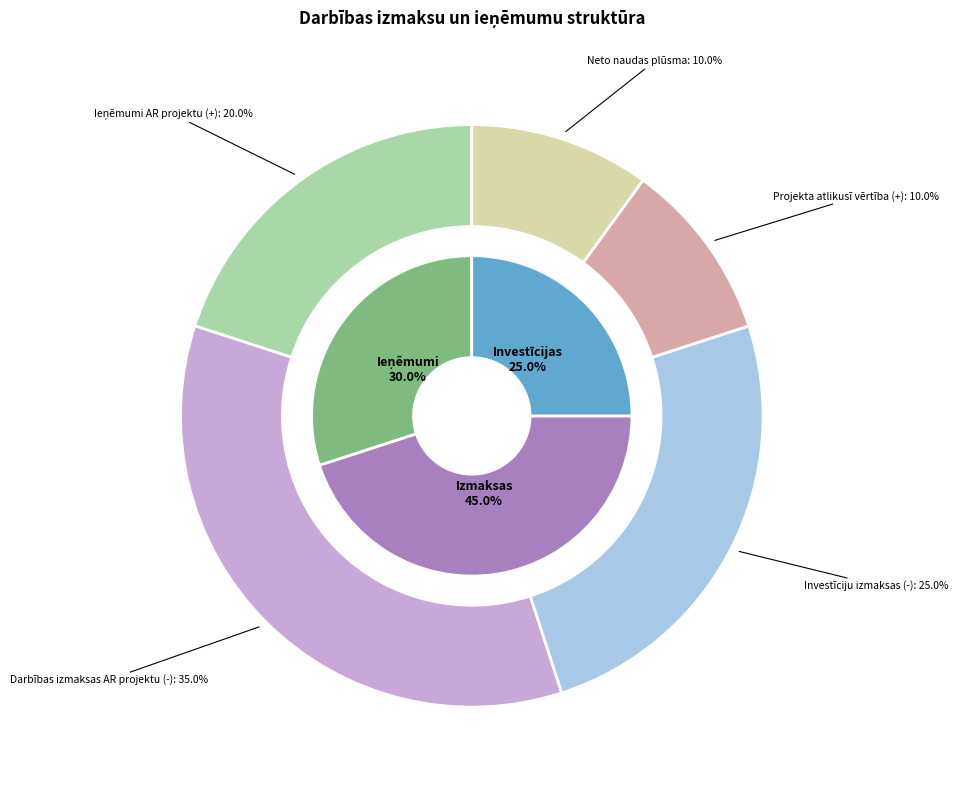

The Investīciju izmaksas (-) slice represents 14% of the pie. True or false?

False